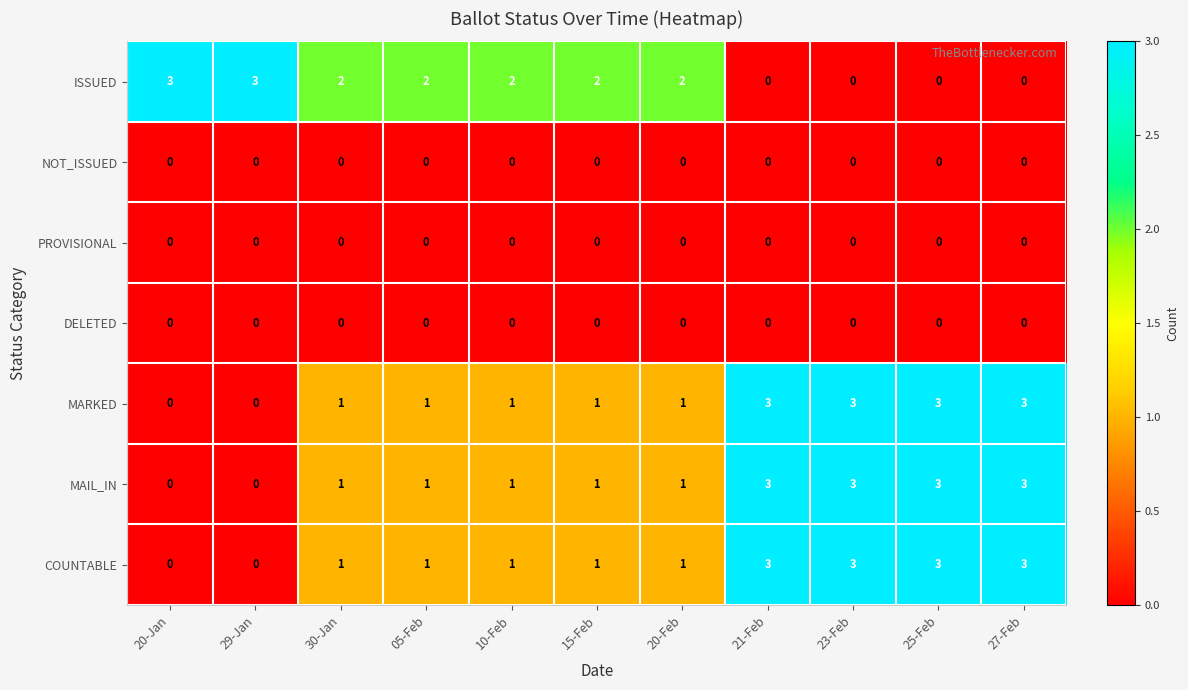

What is the total value across all series at 20-Jan?

3